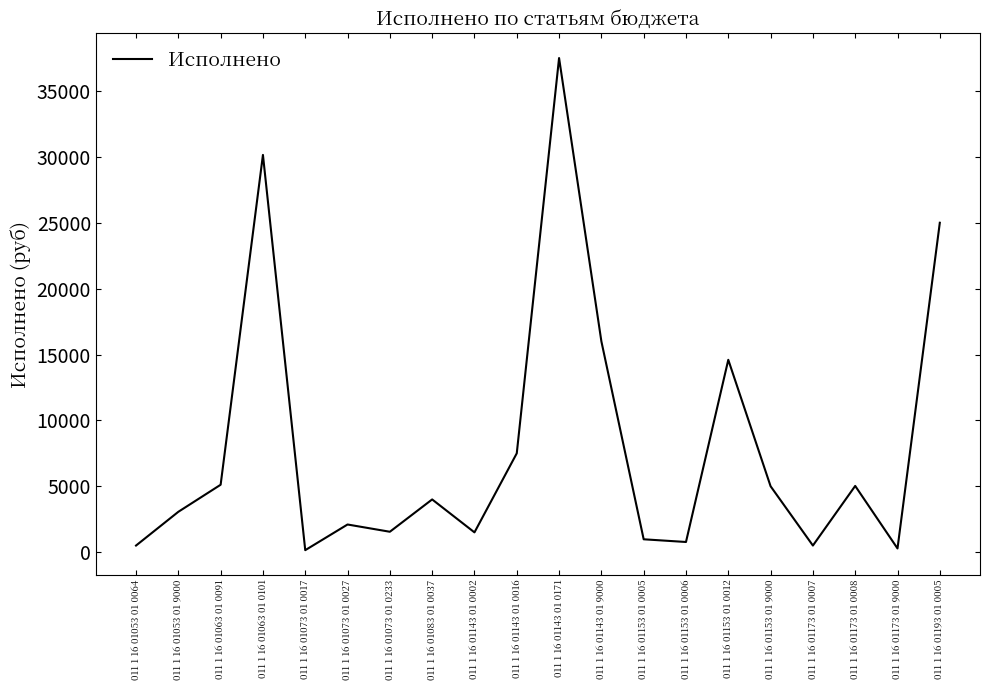

What is the change in value from 011 1 16 01143 01 0002 to 011 1 16 01153 01 9000?

+3500.0